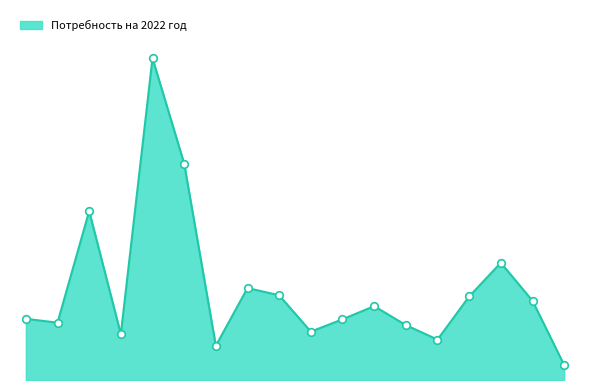

Does the chart have visible grid lines?

No